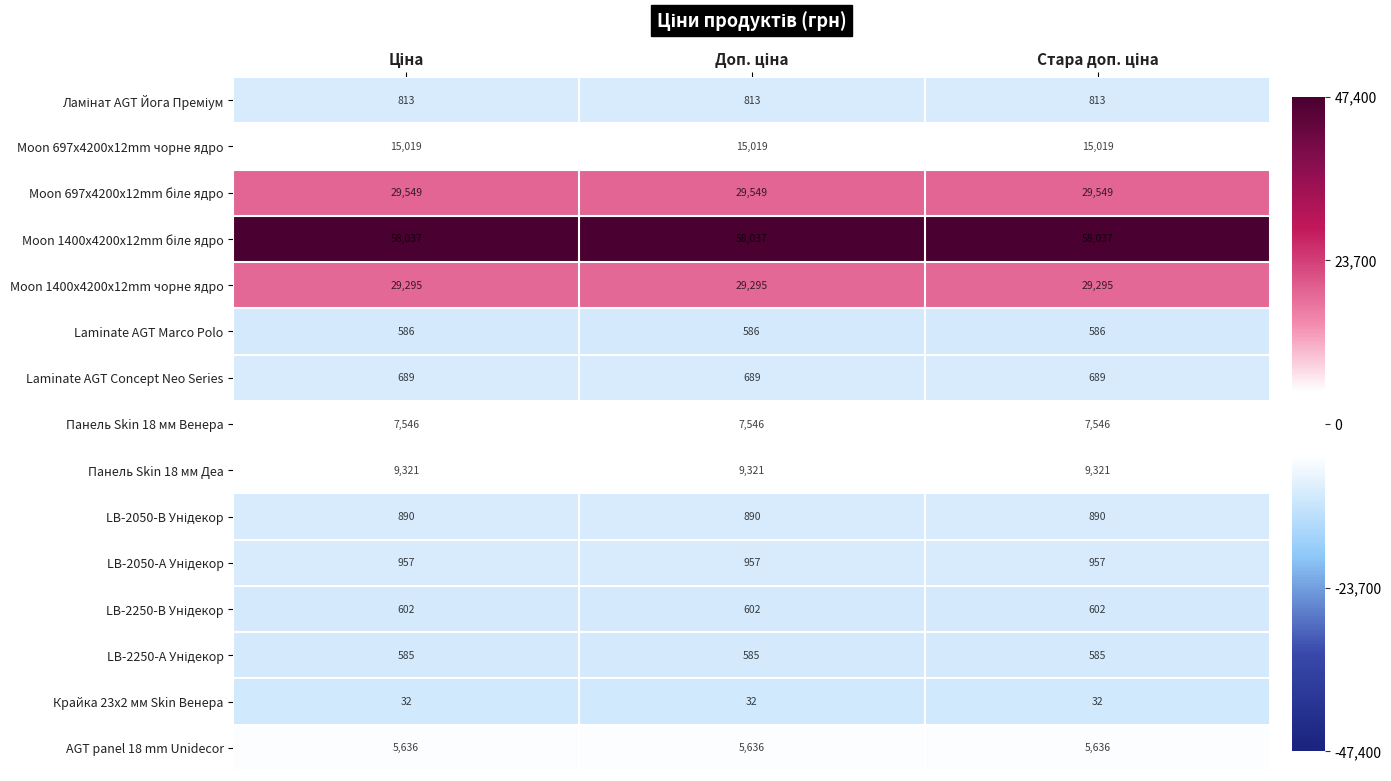

What is the smallest value displayed?

32